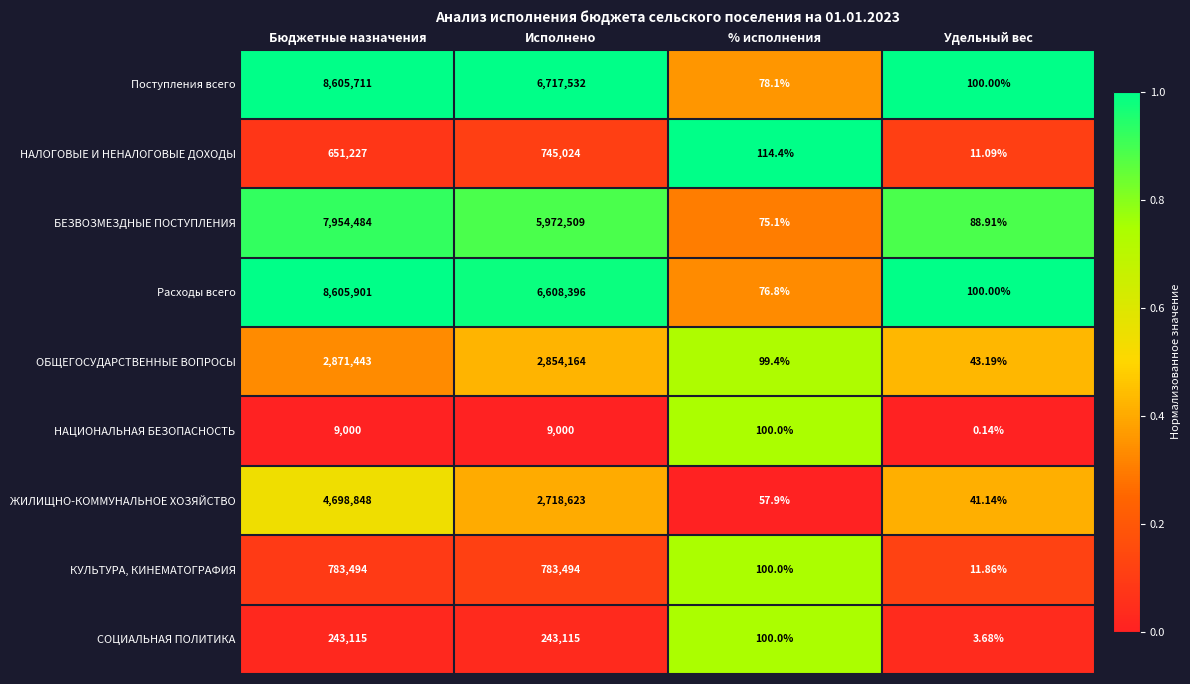

Rank the categories by ЖИЛИЩНО-КОММУНАЛЬНОЕ ХОЗЯЙСТВО value from highest to lowest.

Бюджетные назначения, Исполнено, % исполнения, Удельный вес